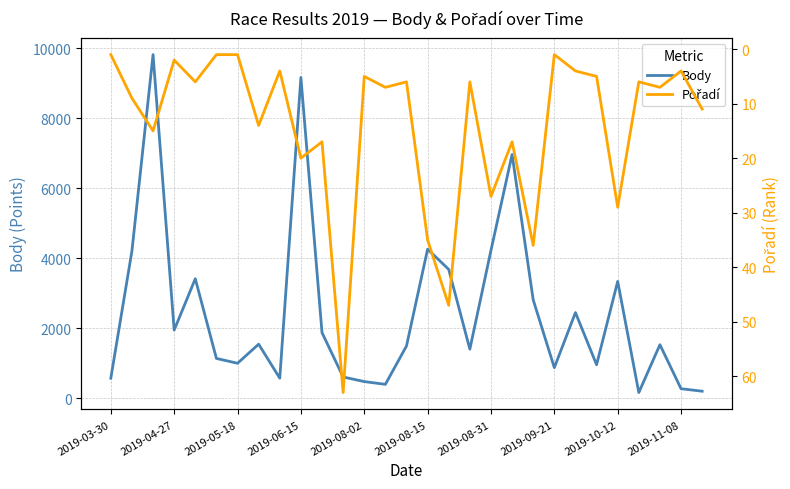

What are all the series names shown in the legend?

Body, Pořadí